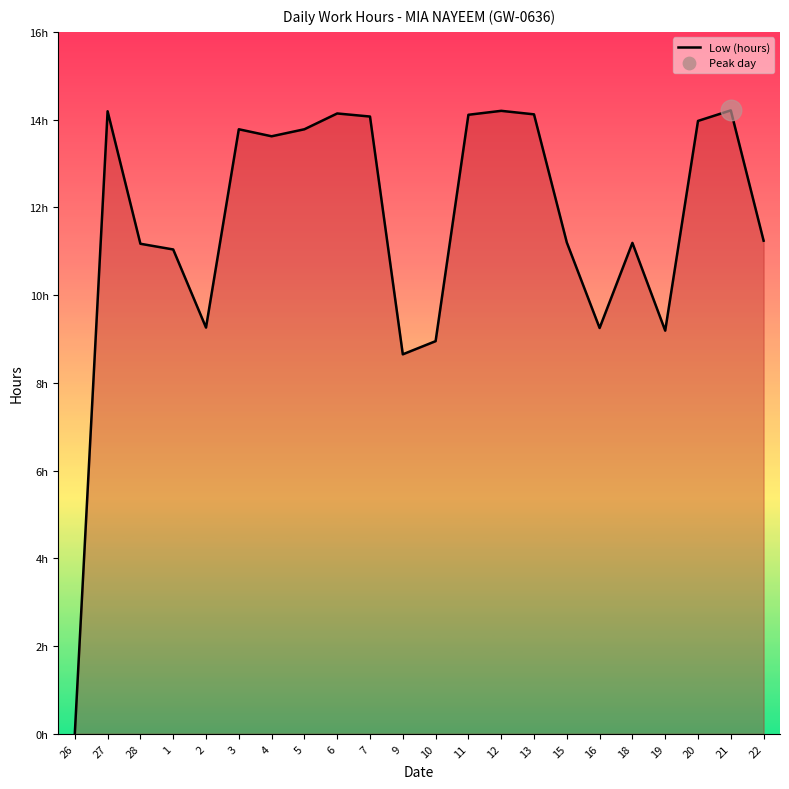

What is the change in value from 7 to 19?

-4.9